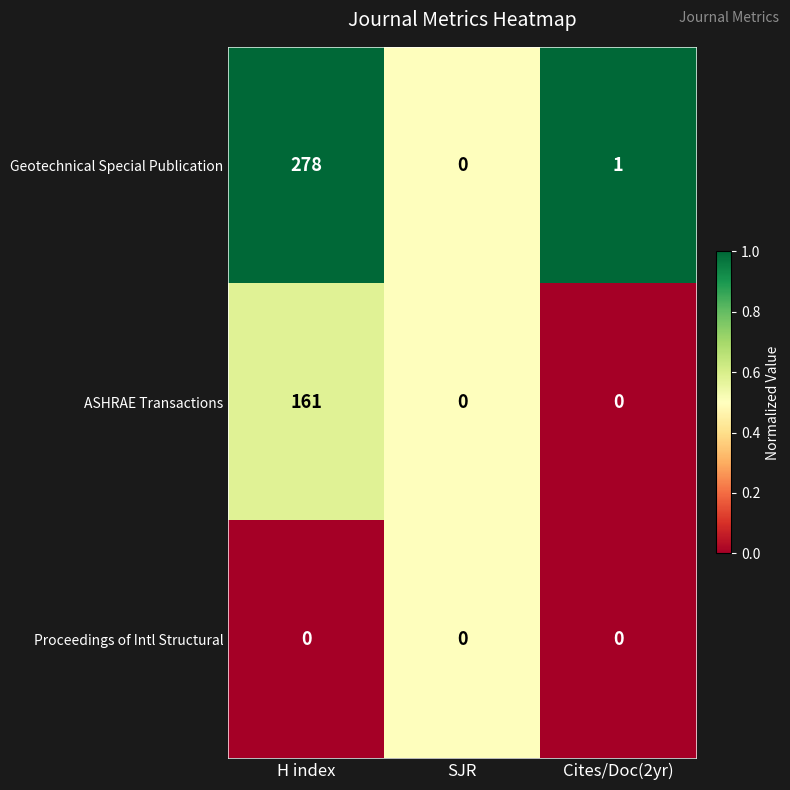

Reading left to right, list all the values displayed in this chart.

Geotechnical Special Publication: 278	0	1
ASHRAE Transactions: 161	0	0
Proceedings of Intl Structural: 0	0	0